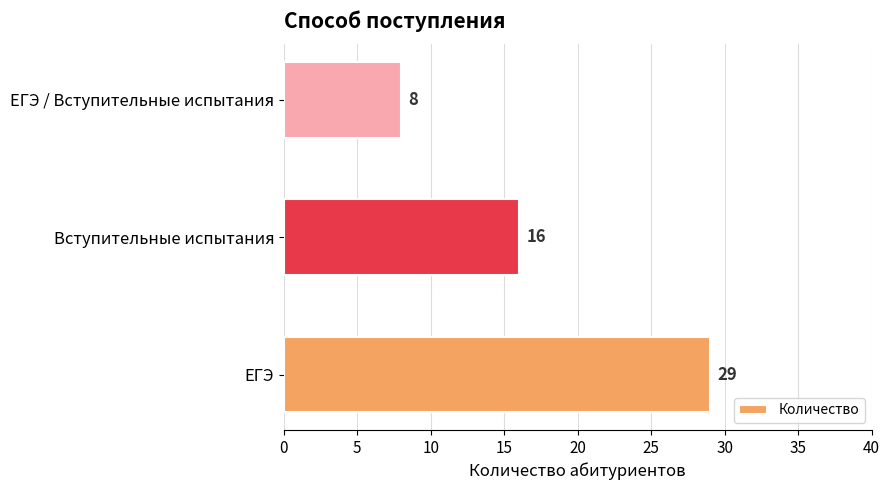

List the labels in order of value, smallest first.

ЕГЭ / Вступительные испытания, Вступительные испытания, ЕГЭ